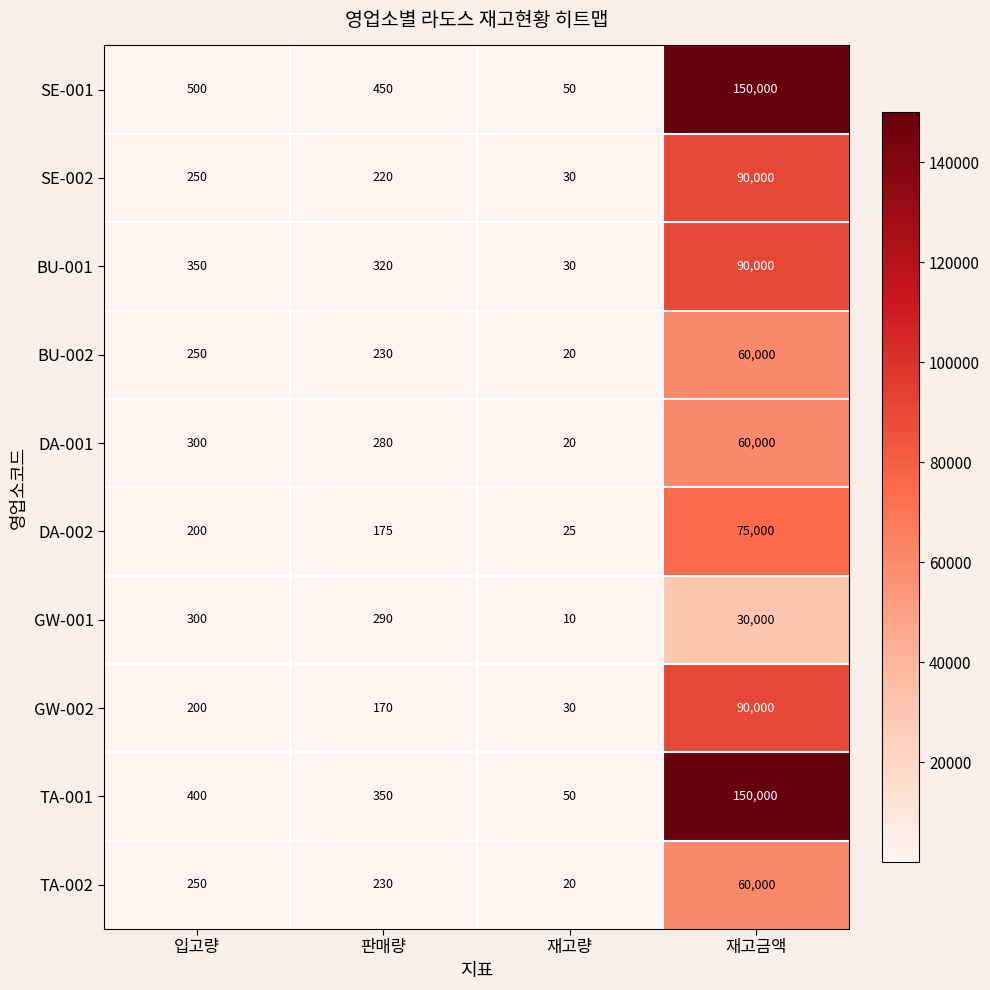

Which series has the largest total across all categories?

SE-001